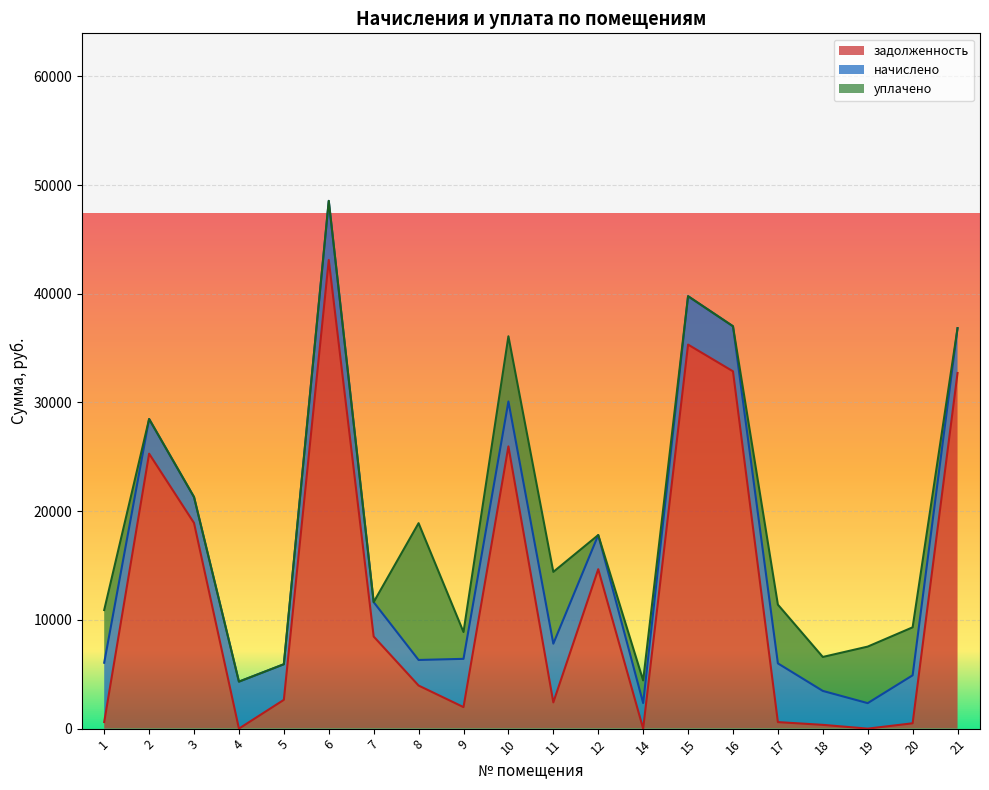

At which category does начислено reach its first local valley?

3